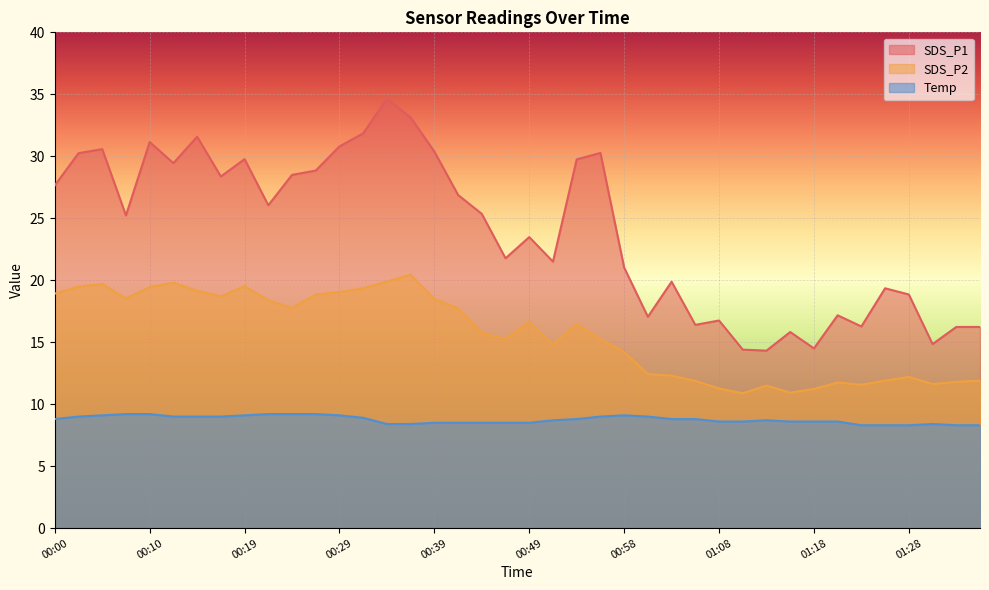

Rank the categories by SDS_P2 value from lowest to highest.

01:11, 01:16, 01:18, 01:08, 01:13, 01:23, 01:30, 01:20, 01:33, 01:06, 01:25, 01:35, 01:28, 01:03, 01:01, 00:58, 00:51, 00:56, 00:46, 00:44, 00:54, 00:49, 00:41, 00:24, 00:22, 00:39, 00:07, 00:17, 00:27, 00:00, 00:29, 00:15, 00:32, 00:10, 00:02, 00:19, 00:05, 00:12, 00:34, 00:37